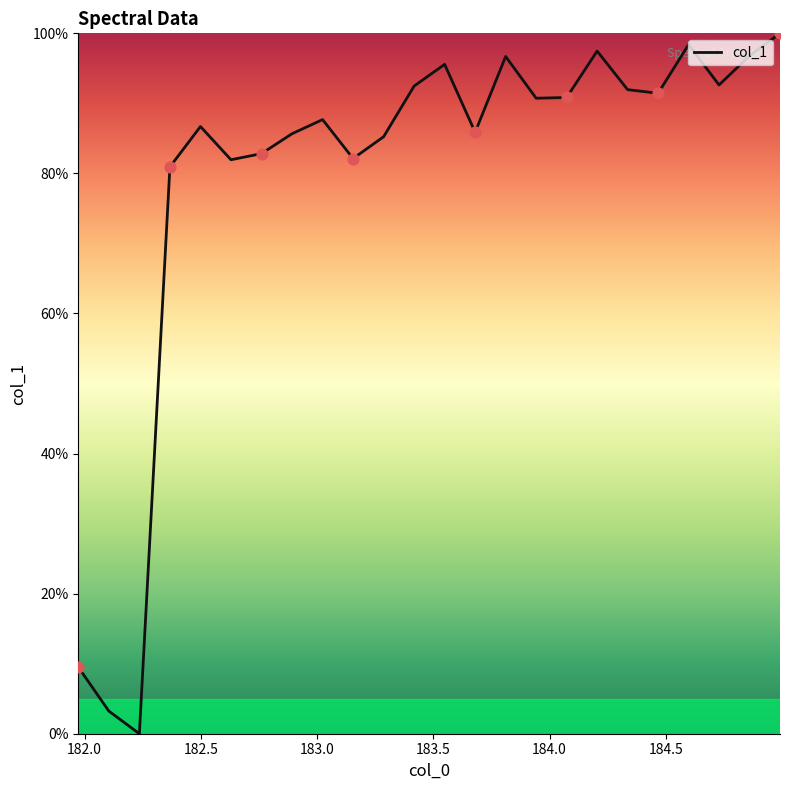

What is the difference between the maximum and minimum values?

100.0